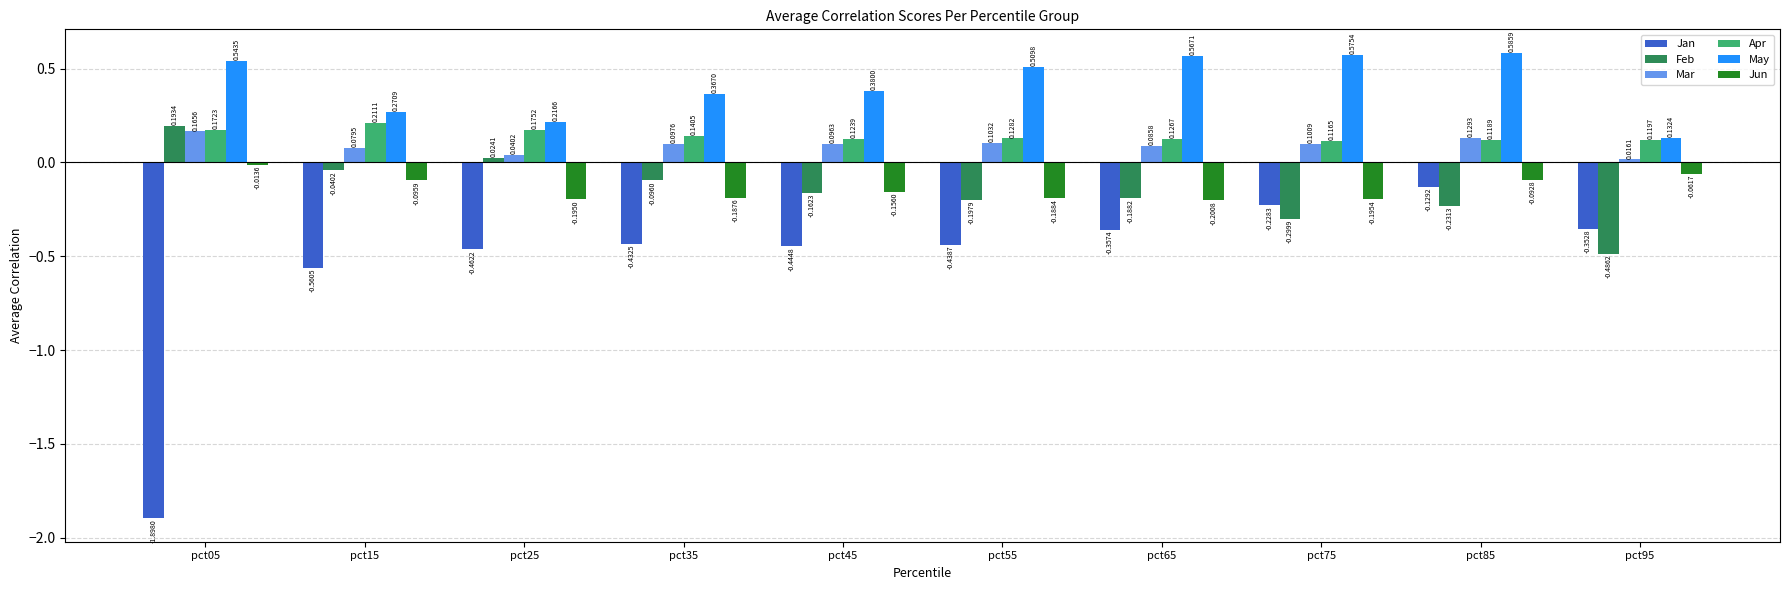

What is the sum of all Feb values?

-1.5